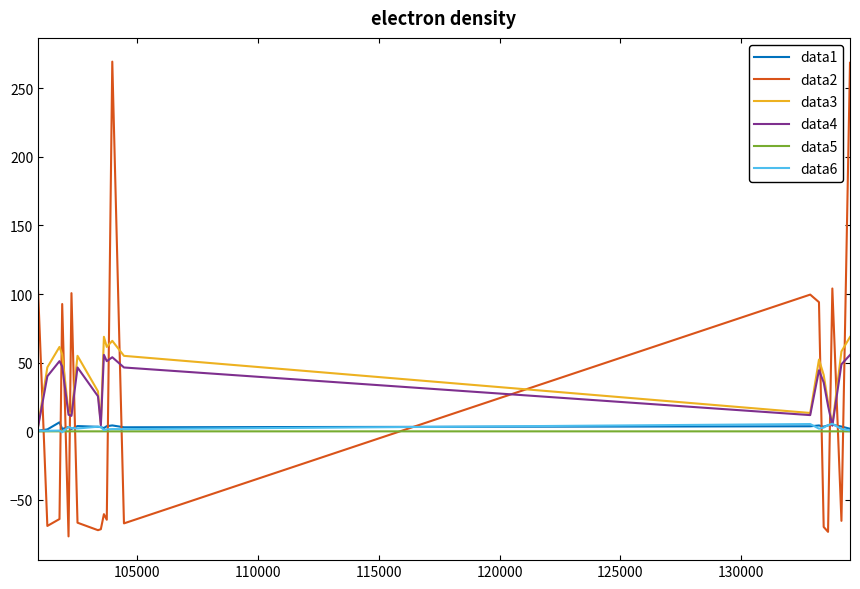

After their last crossing, which series has the higher values: data2 or data4?

data2